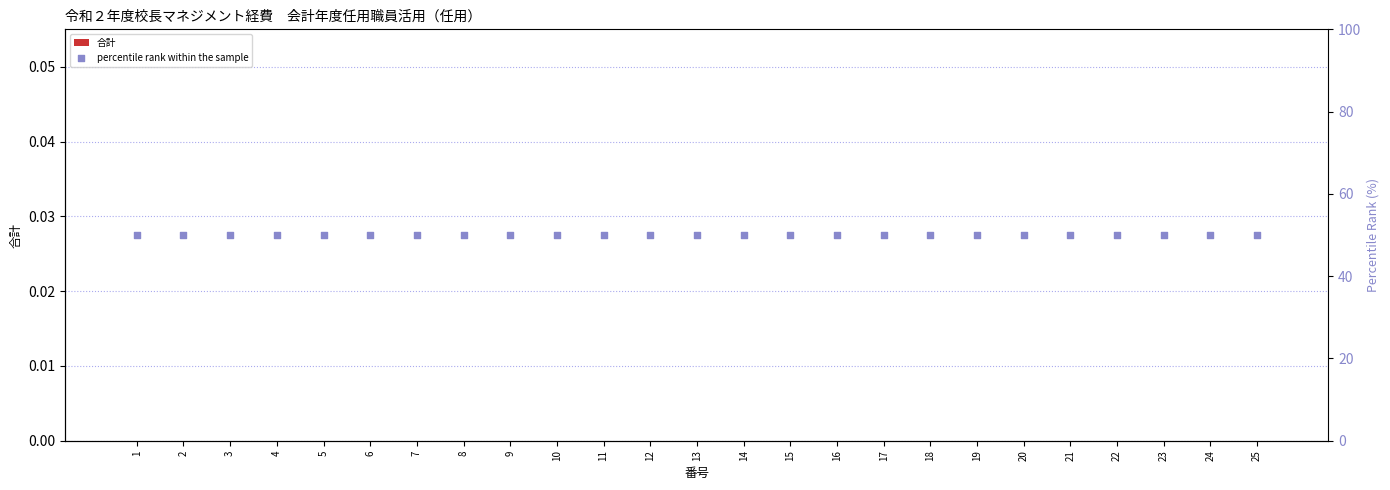

What is the total value across all series at 5?

50